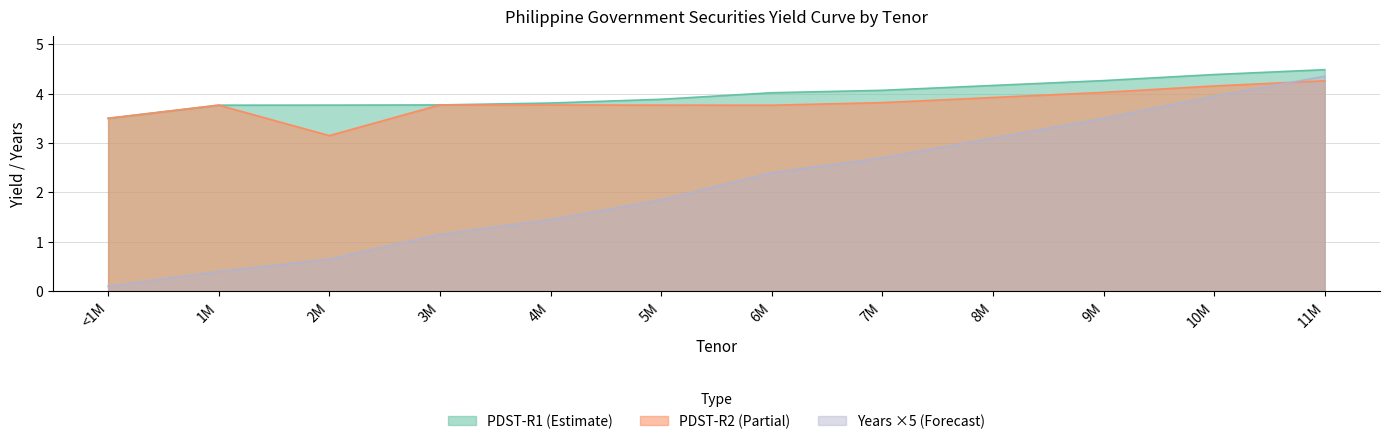

True or false: PDST-R1 has a value of 6.1 at 2M.

False